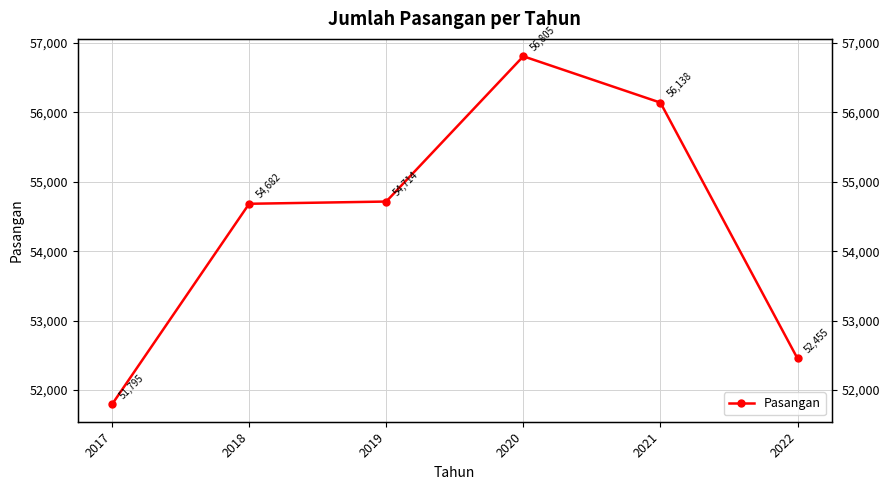

Which has a higher value, 2020 or 2017?

2020